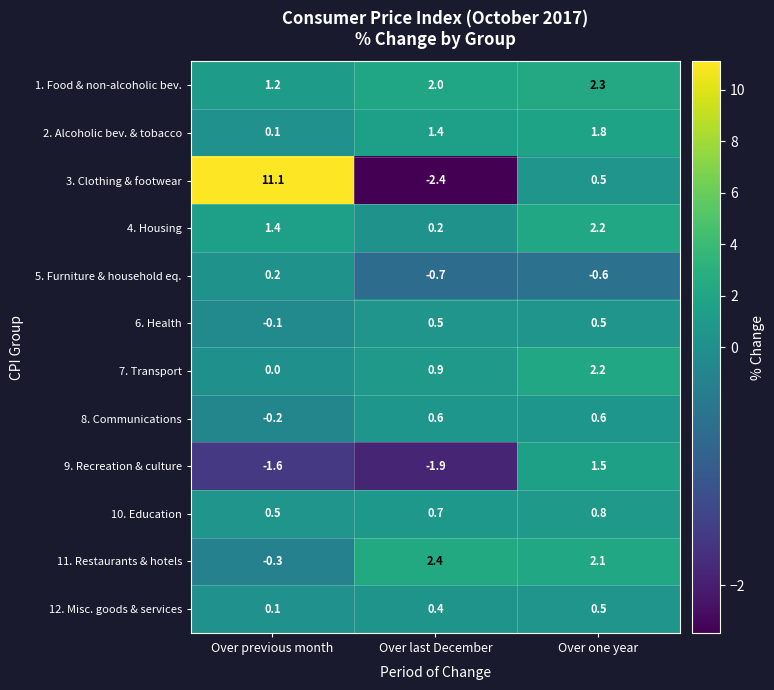

Is it true that 7. Transport equals 0.0 at Over previous month?

True